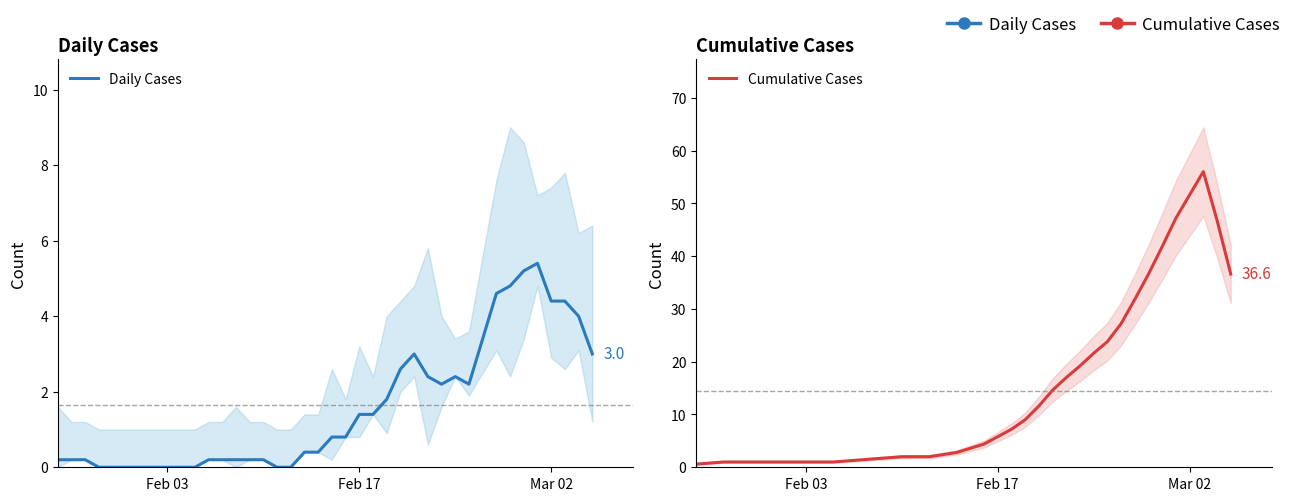

The value of Daily Cases at 6 is 2.4. True or false?

False